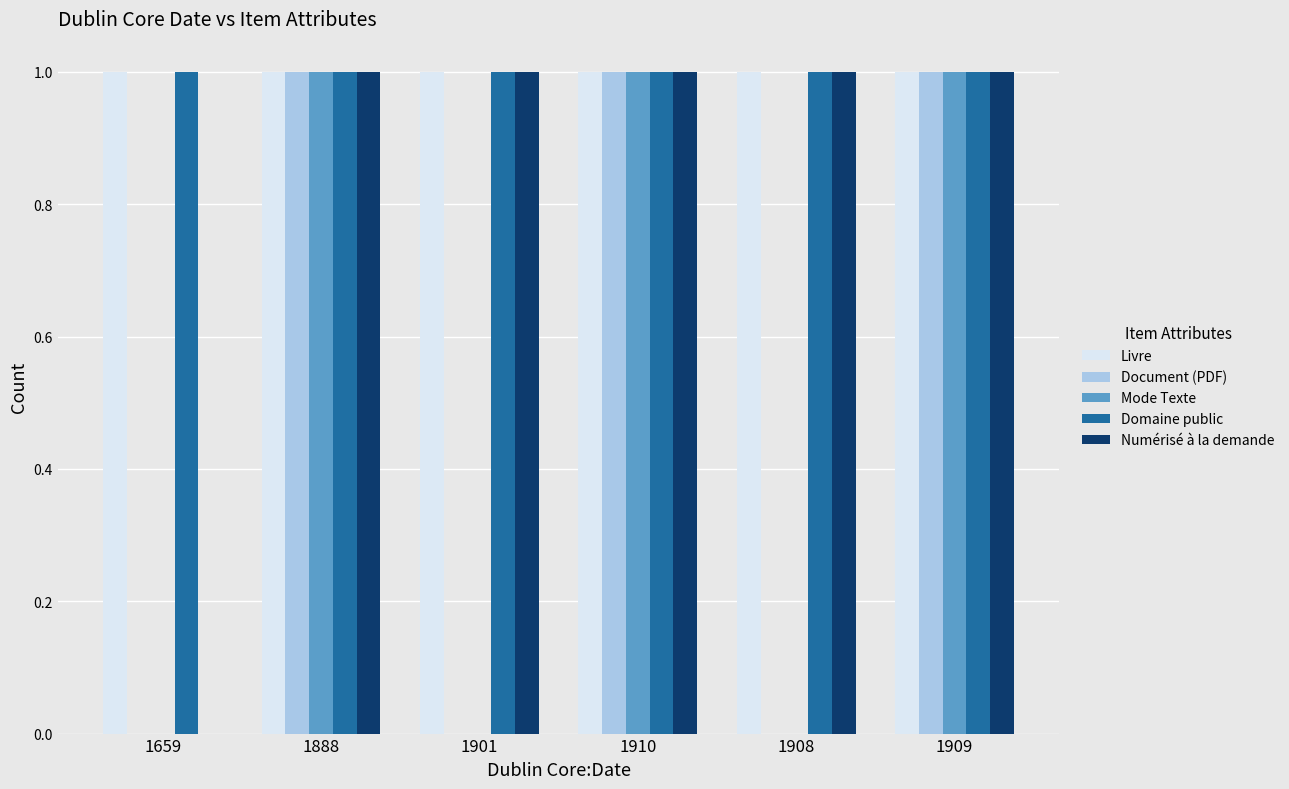

Reading left to right, list all the values displayed in this chart.

Livre: 1	1	1	1	1	1
Document (PDF): 0	1	0	1	0	1
Mode Texte: 0	1	0	1	0	1
Domaine public: 1	1	1	1	1	1
Numérisé à la demande: 0	1	1	1	1	1